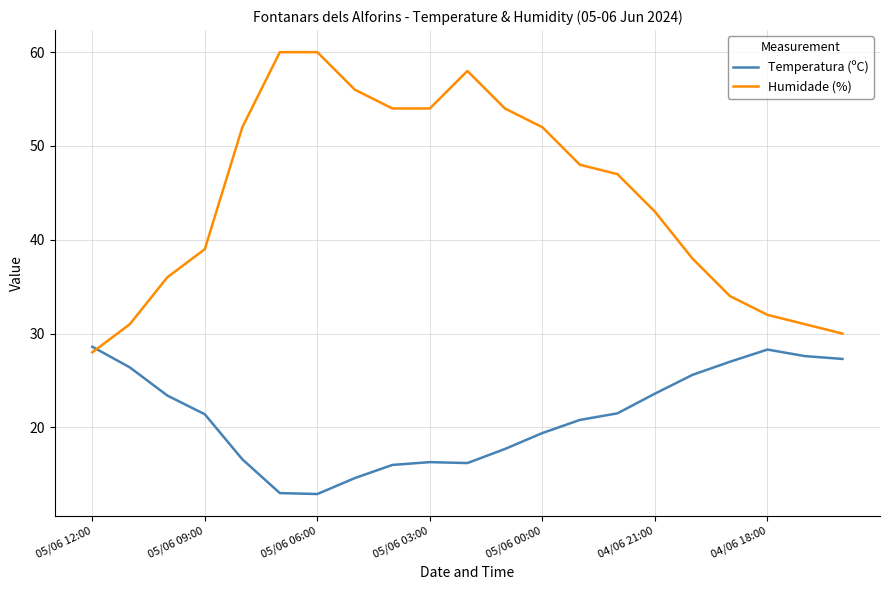

Rank the series by their average value, from highest to lowest.

Humidade (%), Temperatura (ºC)